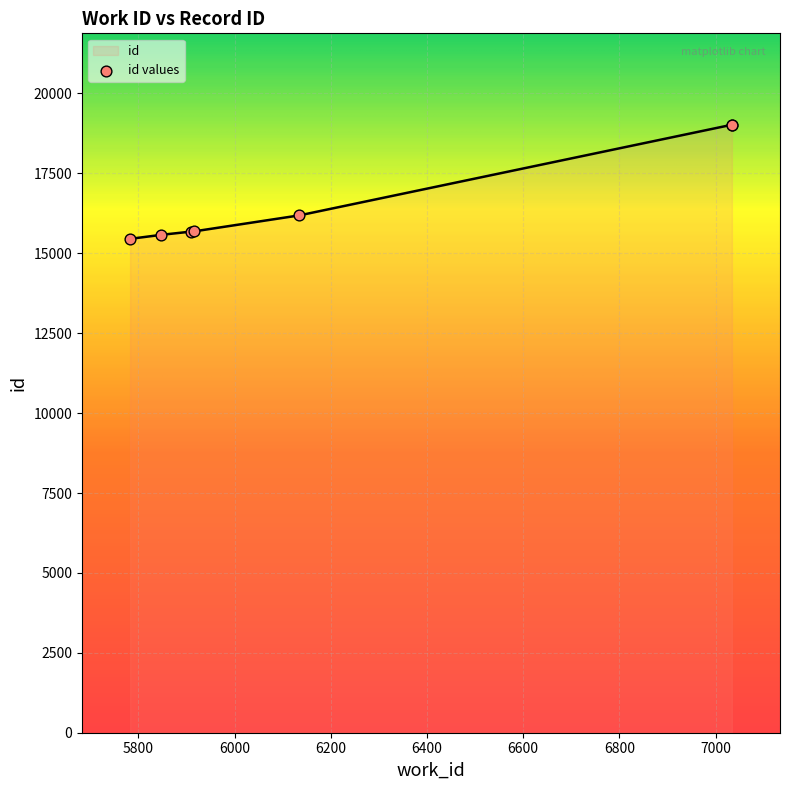

Which has a higher value, 5916 or 5848?

5916